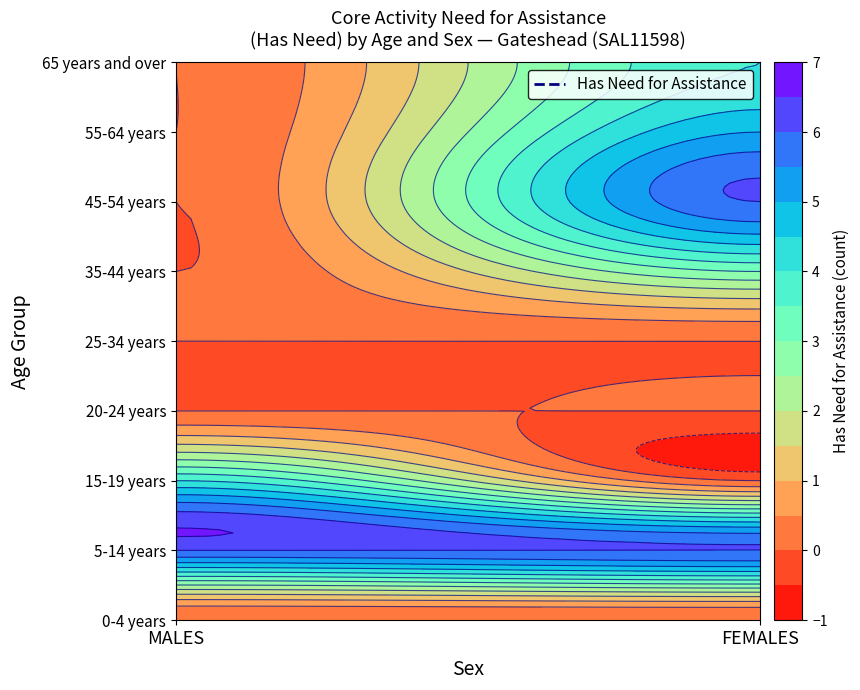

At how many categories does at least one series exceed 5?

2